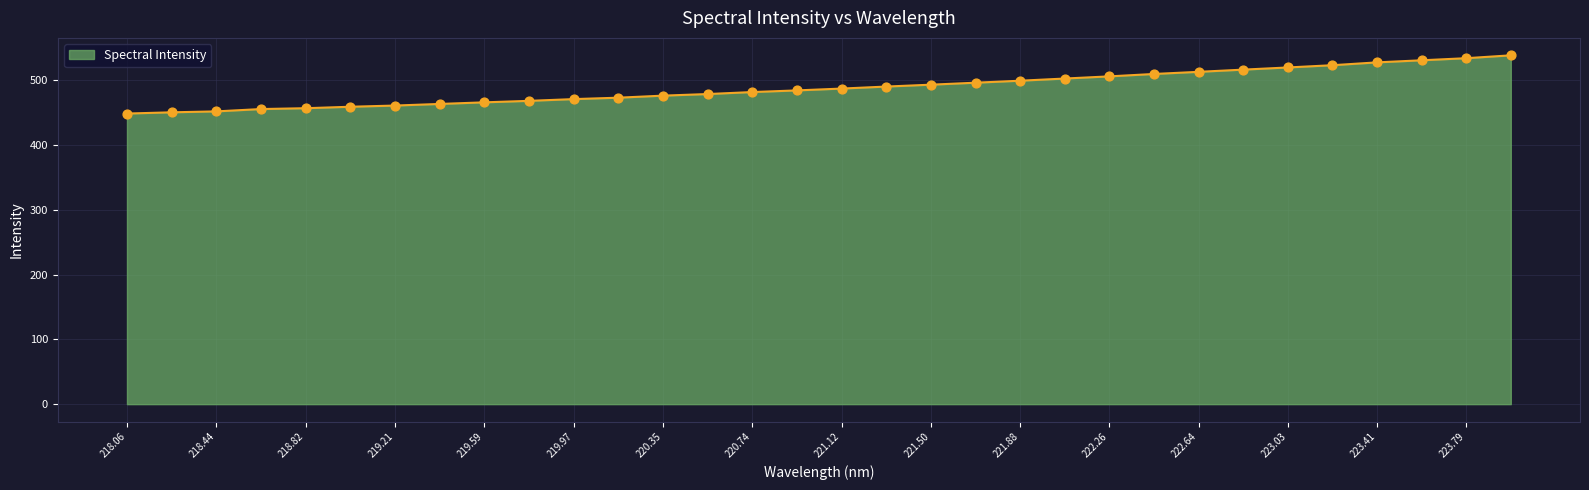

What is the minimum value shown in the chart?

448.7